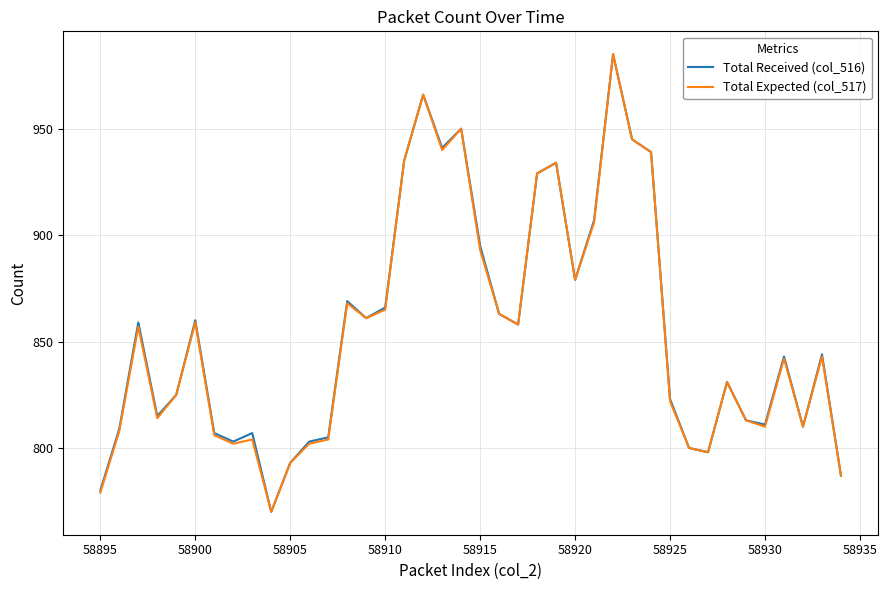

What is the smallest value displayed?

770